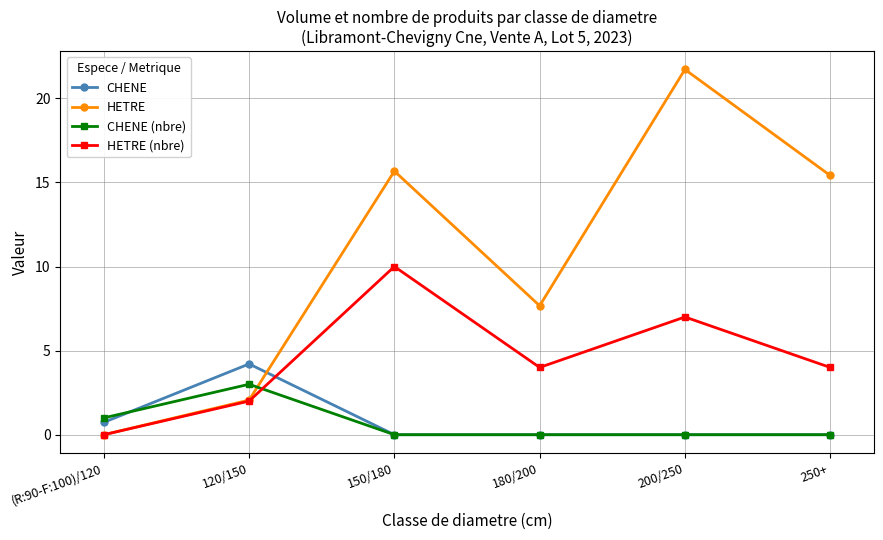

The value of HETRE at 200/250 is 37.5. True or false?

False